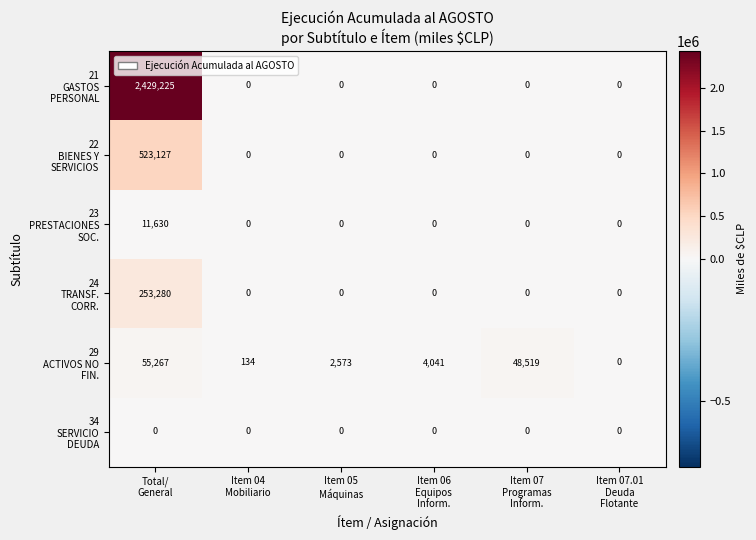

At which category is the sum across all series the highest?

Total/
General